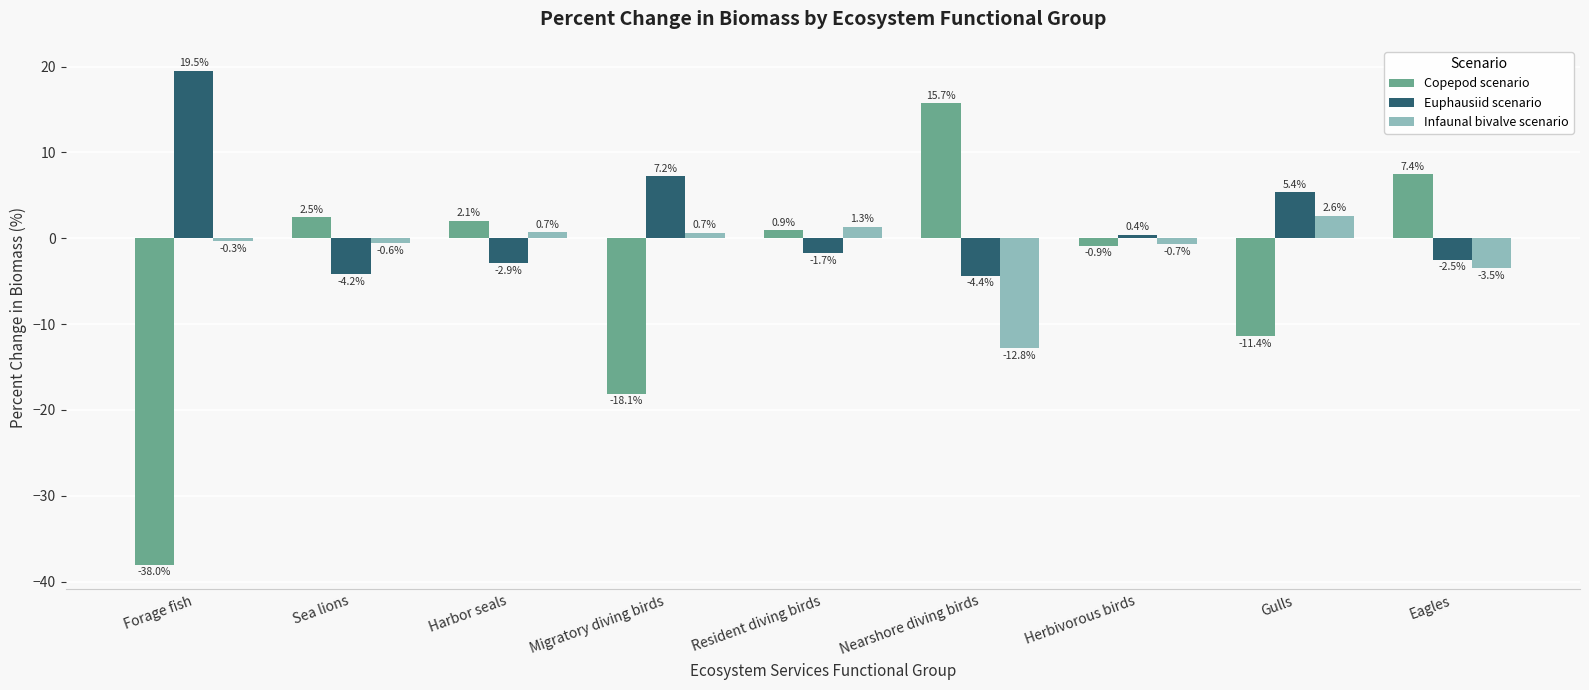

What are all the series names shown in the legend?

Copepod scenario, Euphausiid scenario, Infaunal bivalve scenario